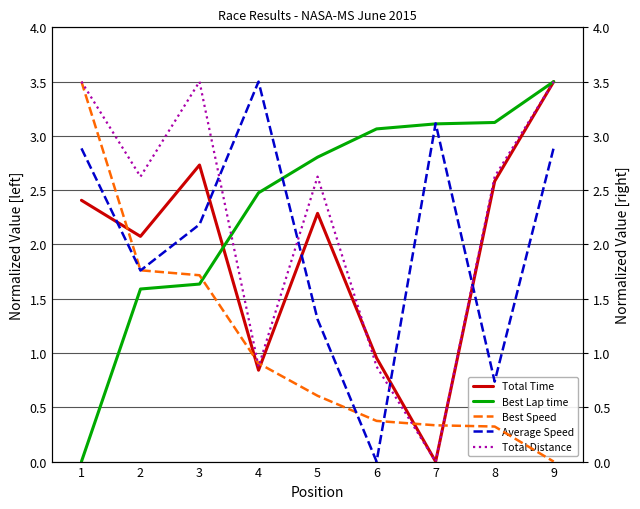

True or false: Total Time has a value of 0.5 at 5.

False